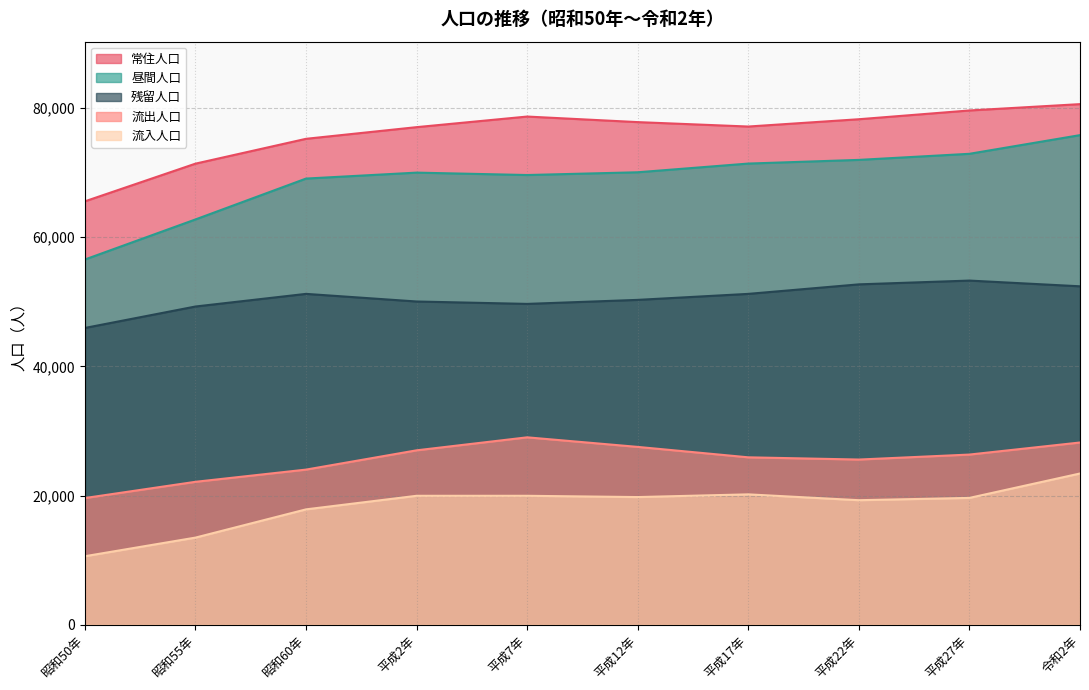

True or false: 流出人口 and 昼間人口 cross at least once.

False